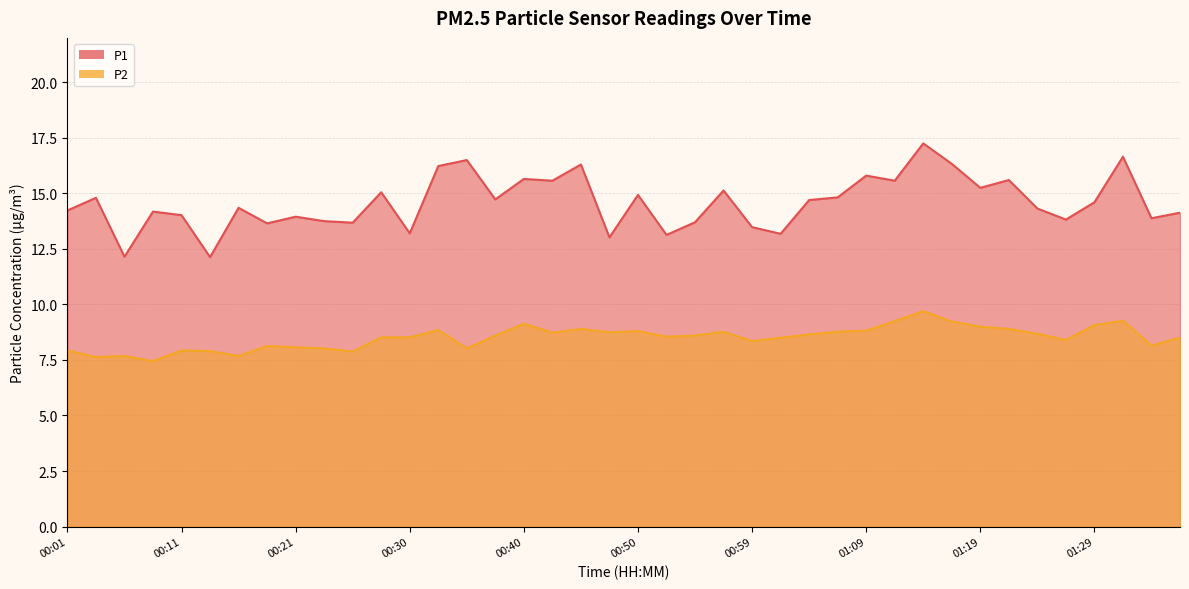

True or false: P1 and P2 intersect in this chart.

False